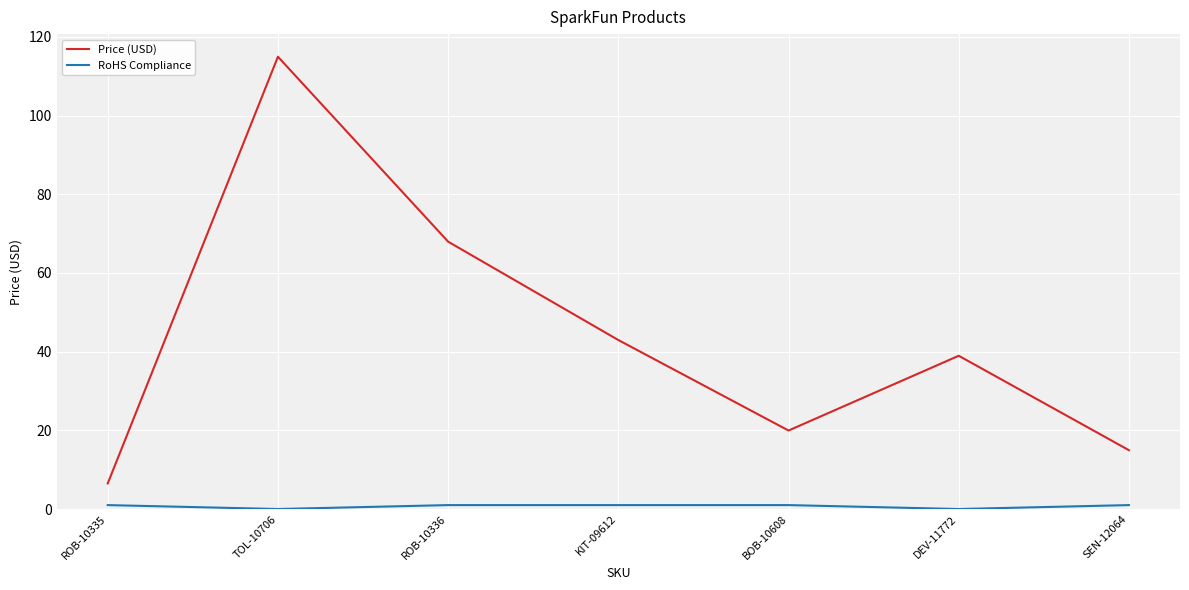

Is it true that Price (USD) equals 70.9 at KIT-09612?

False